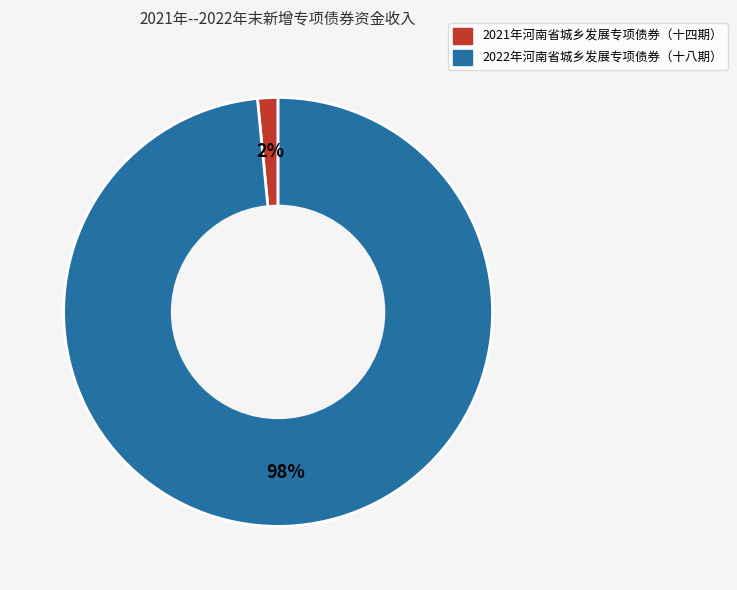

What is the smallest slice in the pie chart?

2021年河南省城乡发展专项债券（十四期）